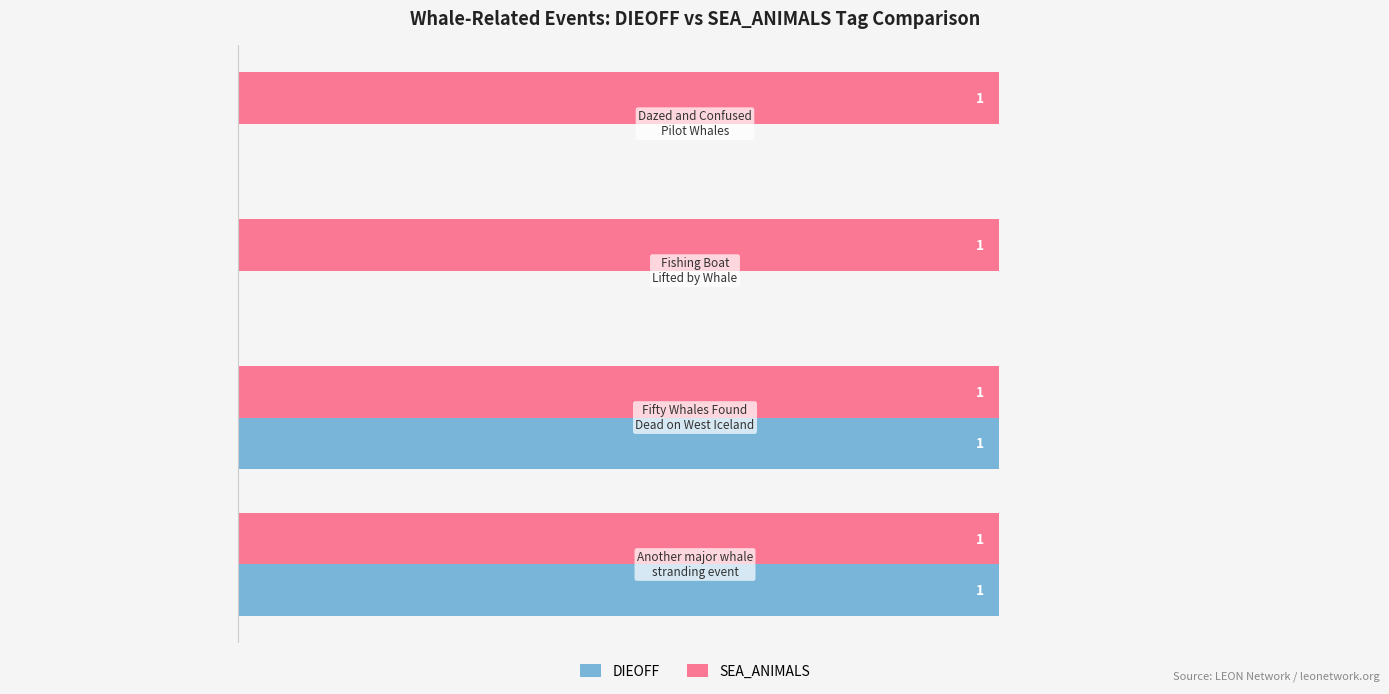

Which series has the widest spread of values?

DIEOFF